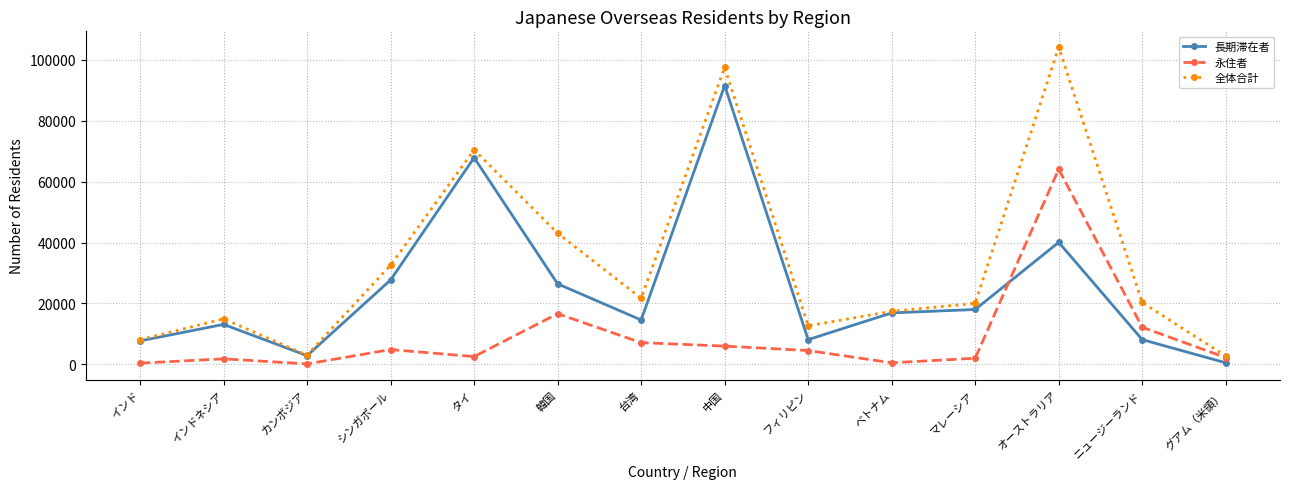

Where is 長期滞在者 nearest to the value 46028?

オーストラリア